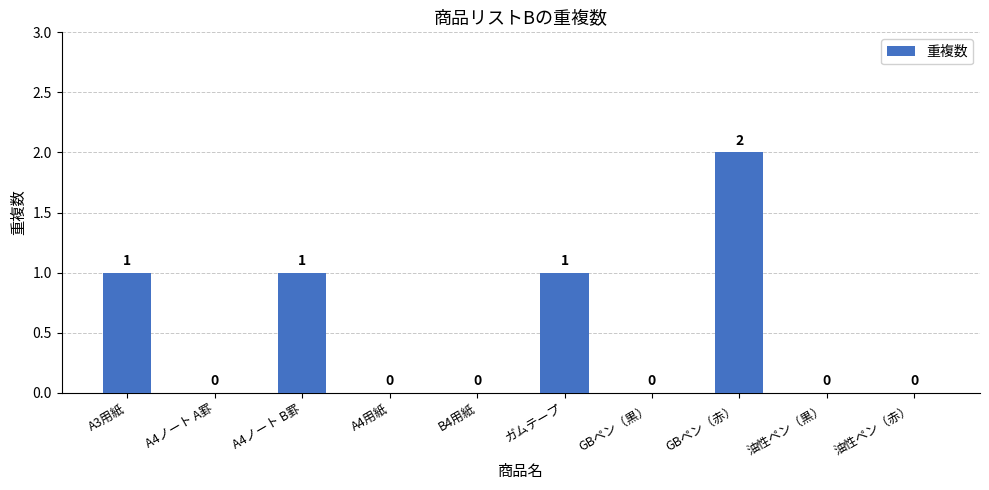

What is the change in value from B4用紙 to ガムテープ?

+1